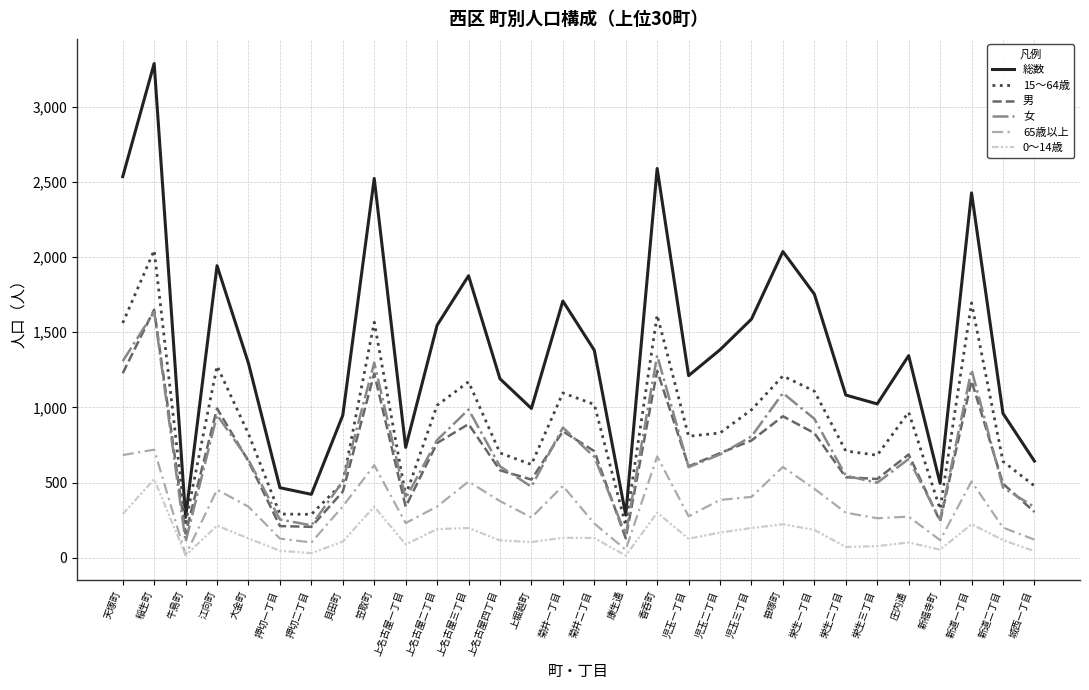

Which series changed the most between 牛島町 and 栄生一丁目?

総数